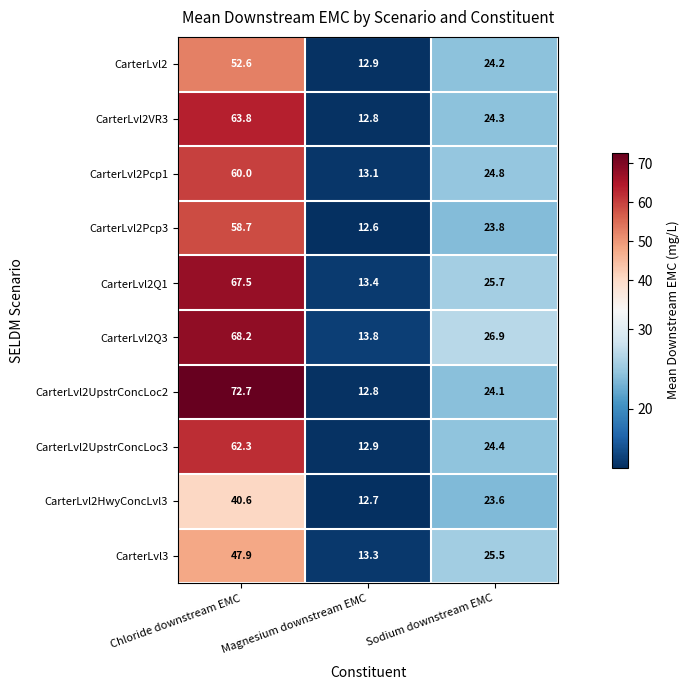

What is the difference between the maximum and minimum values in the CarterLvl2UpstrConcLoc2 series?

59.9